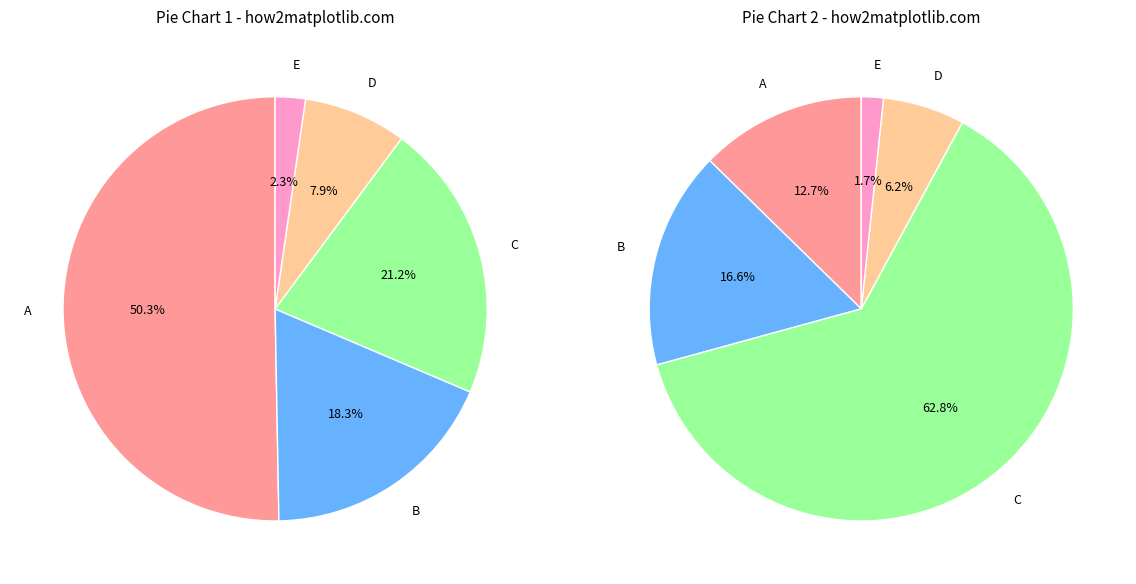

The Рагу из мяса птицы slice represents 49% of the pie. True or false?

False